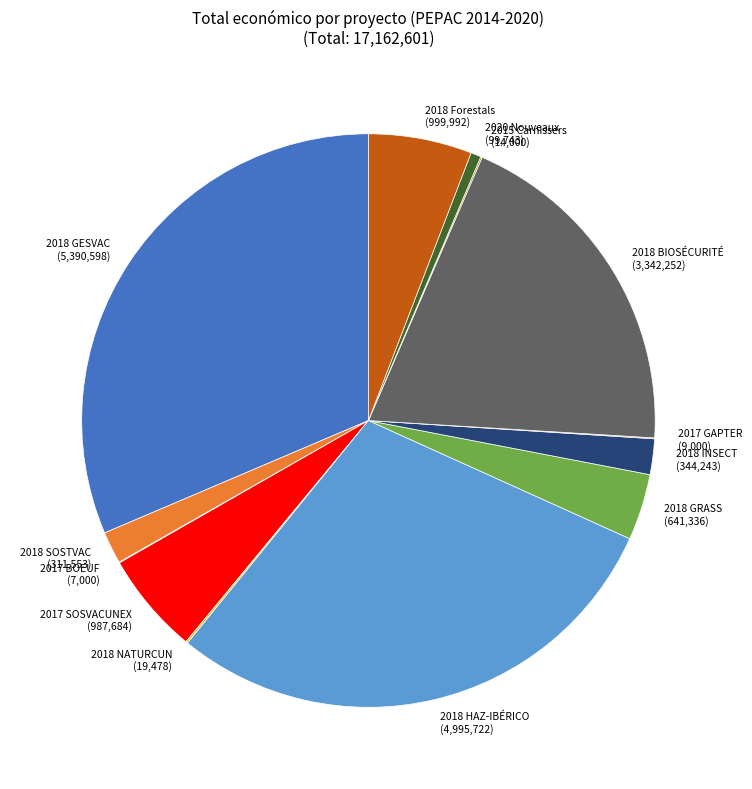

Between 2018 Forestals and 2018 SOSTVAC, which is larger?

2018 Forestals